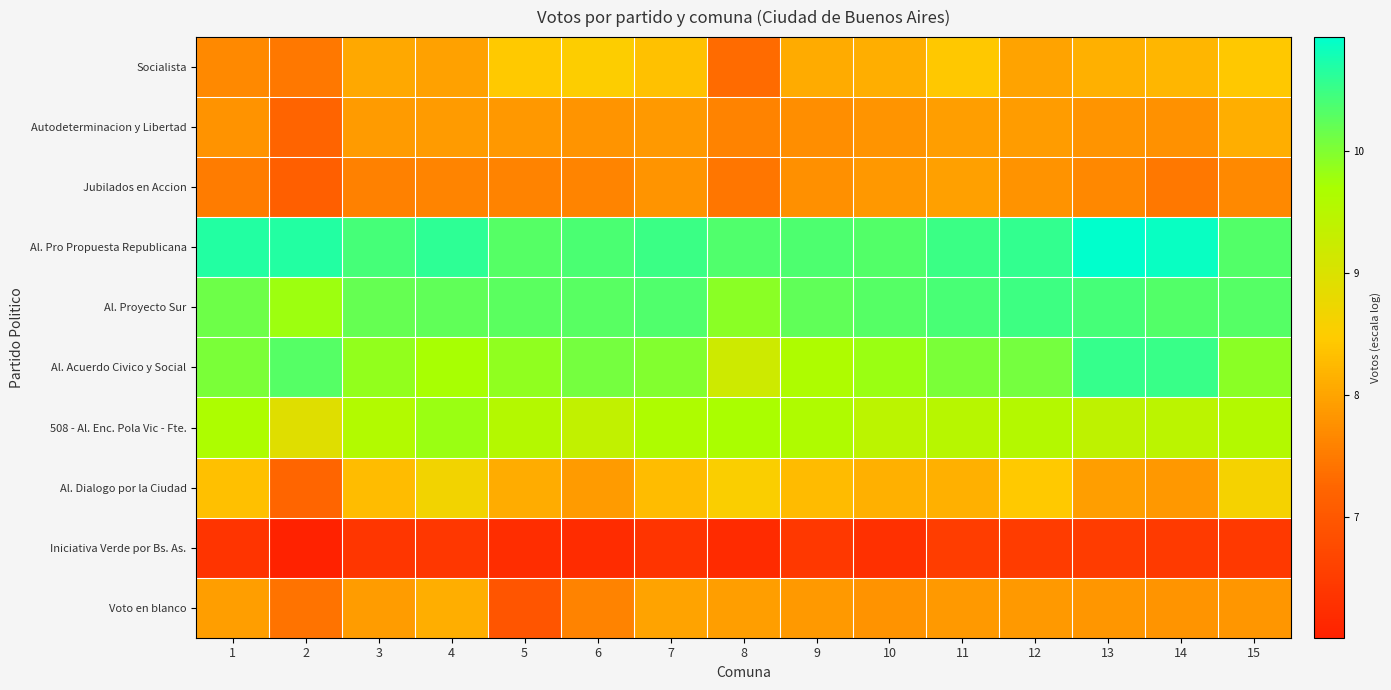

Reading left to right, list all the values displayed in this chart.

Socialista: 1=7.7	2=7.5	3=8.0	4=8.0	5=8.4	6=8.5	7=8.3	8=7.3	9=8.1	10=8.1	11=8.4	12=8.0	13=8.1	14=8.2	15=8.4
Autodeterminacion y Libertad: 1=7.8	2=7.2	3=7.9	4=7.9	5=7.9	6=7.8	7=7.9	8=7.6	9=7.7	10=7.8	11=7.9	12=7.9	13=7.8	14=7.8	15=8.1
Jubilados en Accion: 1=7.5	2=7.1	3=7.6	4=7.6	5=7.6	6=7.6	7=7.8	8=7.4	9=7.8	10=7.8	11=7.9	12=7.8	13=7.7	14=7.5	15=7.7
Al. Pro Propuesta Republicana: 1=10.7	2=10.7	3=10.4	4=10.6	5=10.3	6=10.4	7=10.5	8=10.4	9=10.4	10=10.3	11=10.5	12=10.6	13=10.9	14=10.9	15=10.3
Al. Proyecto Sur: 1=10.1	2=9.8	3=10.2	4=10.2	5=10.3	6=10.3	7=10.4	8=9.9	9=10.2	10=10.3	11=10.4	12=10.5	13=10.4	14=10.3	15=10.3
Al. Acuerdo Civico y Social: 1=10.0	2=10.3	3=9.9	4=9.7	5=9.9	6=10.1	7=10.0	8=9.2	9=9.6	10=9.8	11=10.0	12=10.1	13=10.5	14=10.5	15=9.9
508 - Al. Enc. Pola Vic - Fte.: 1=9.7	2=8.9	3=9.6	4=9.8	5=9.5	6=9.4	7=9.6	8=9.7	9=9.6	10=9.5	11=9.5	12=9.5	13=9.4	14=9.5	15=9.6
Al. Dialogo por la Ciudad: 1=8.3	2=7.2	3=8.3	4=8.7	5=8.1	6=7.9	7=8.3	8=8.5	9=8.3	10=8.1	11=8.1	12=8.4	13=7.9	14=7.9	15=8.6
Iniciativa Verde por Bs. As.: 1=6.4	2=6.0	3=6.4	4=6.4	5=6.2	6=6.2	7=6.3	8=6.2	9=6.4	10=6.3	11=6.5	12=6.5	13=6.5	14=6.5	15=6.4
Voto en blanco: 1=7.9	2=7.4	3=7.9	4=8.1	5=6.9	6=7.6	7=8.0	8=7.9	9=7.9	10=7.8	11=7.9	12=7.9	13=7.8	14=7.8	15=7.8